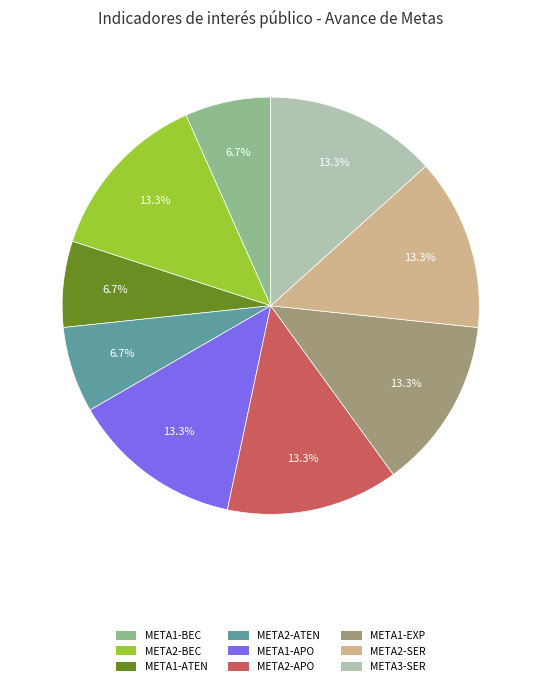

To the nearest percent, what is the difference between the largest and smallest slice percentages?

7%